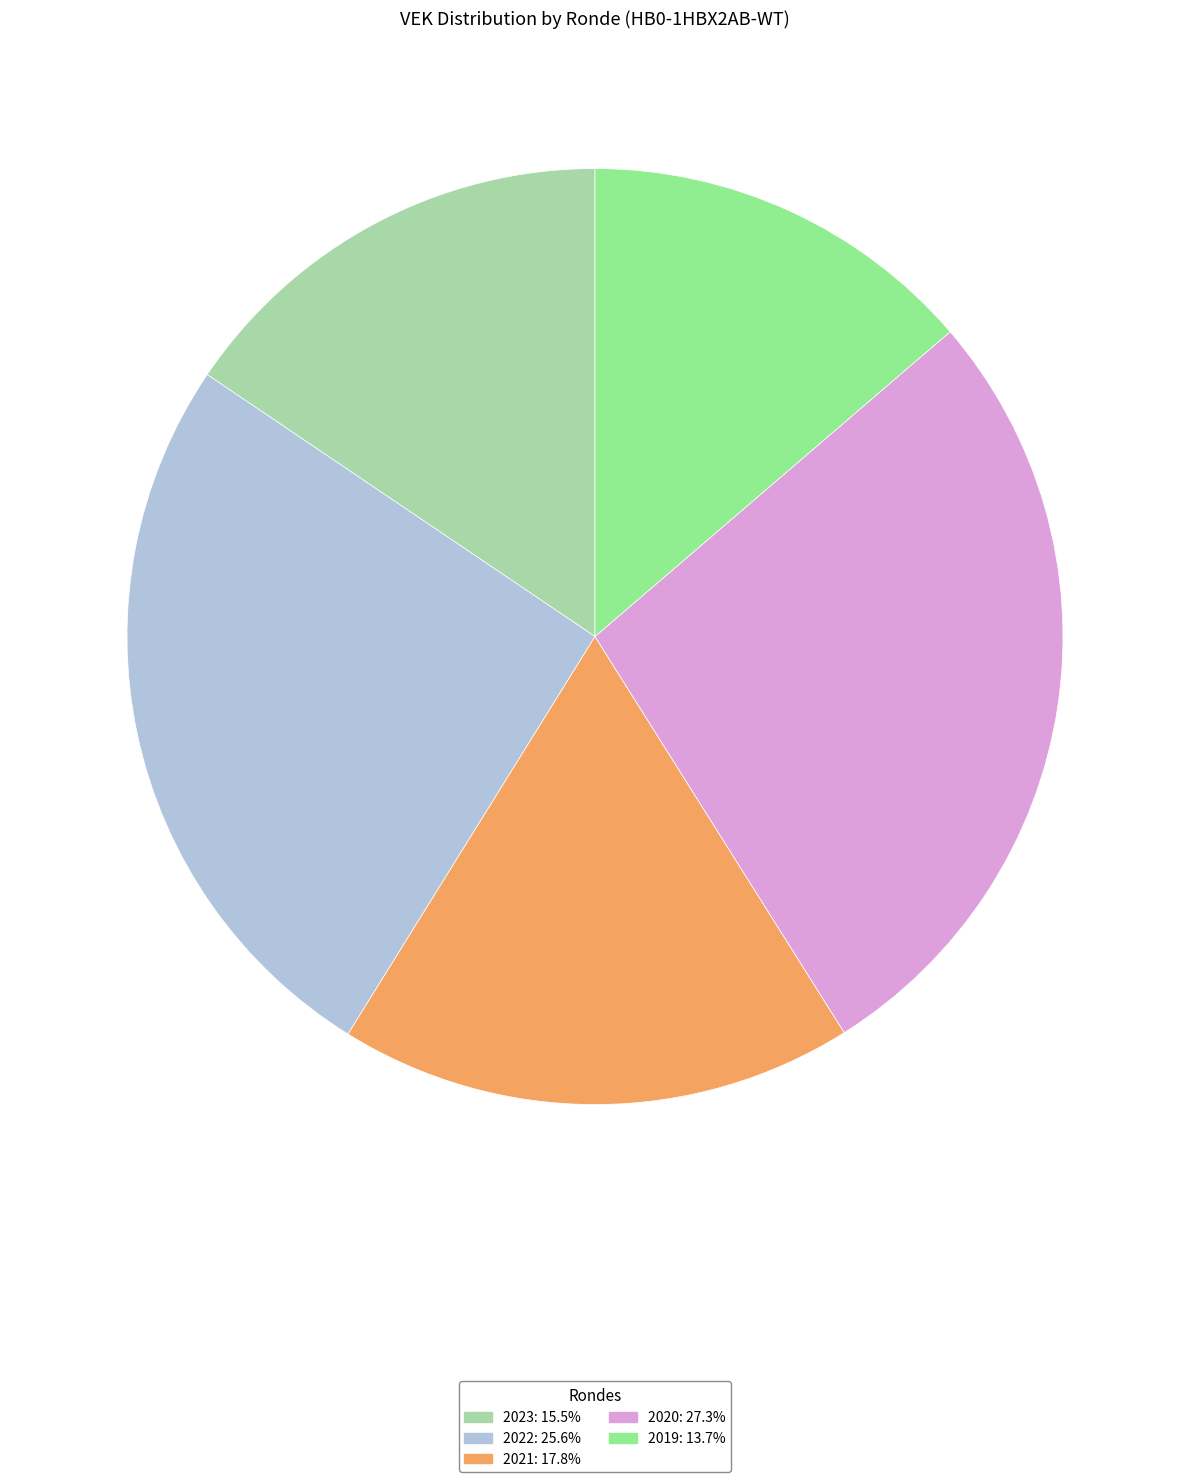

Does any single category account for the majority?

No